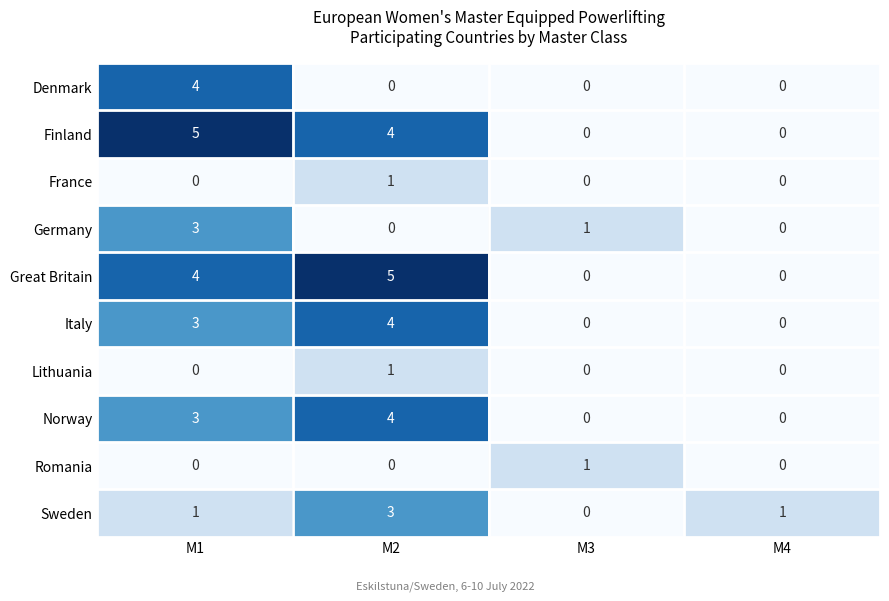

What is the difference between the highest and lowest values at M2?

5